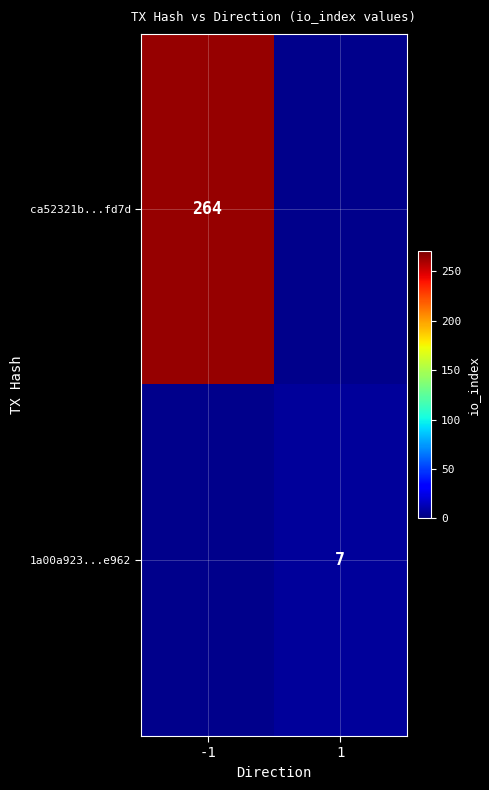

The value of ca52321b...fd7d at -1 is 394. True or false?

False